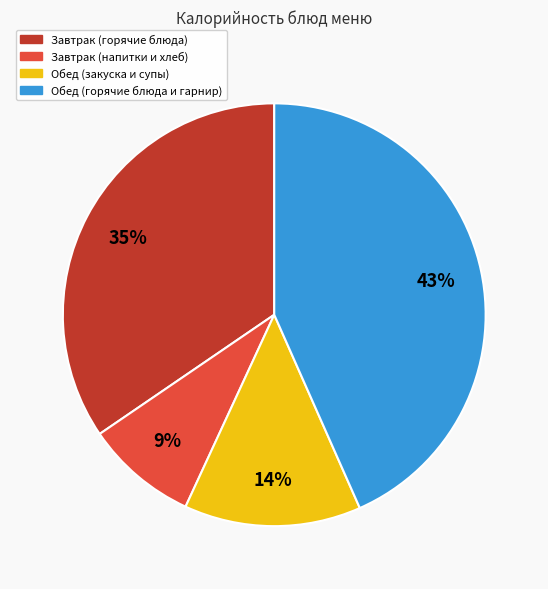

To the nearest percent, what is the average slice percentage?

25%